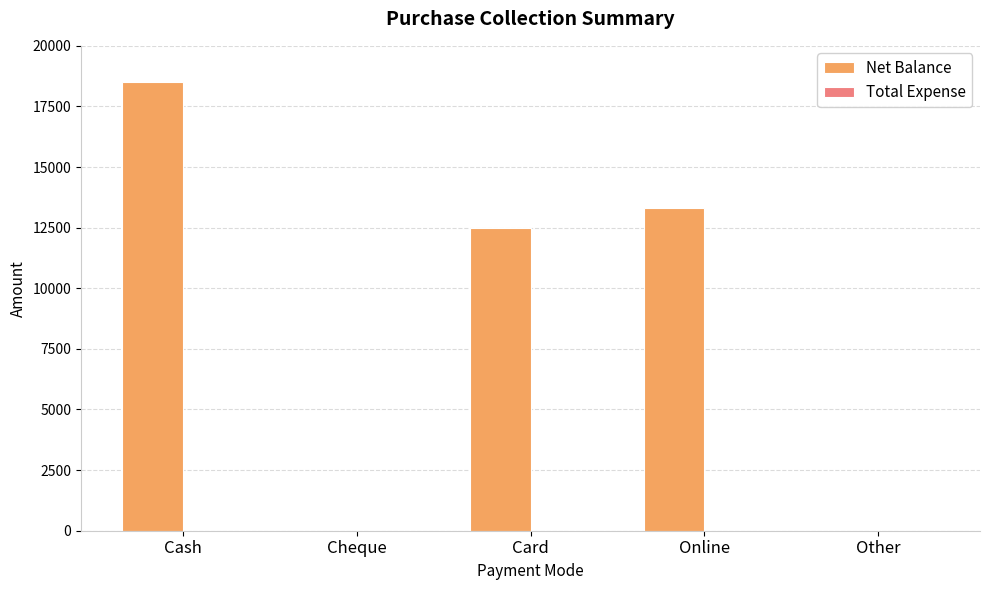

The value at Card is 2714. True or false?

False